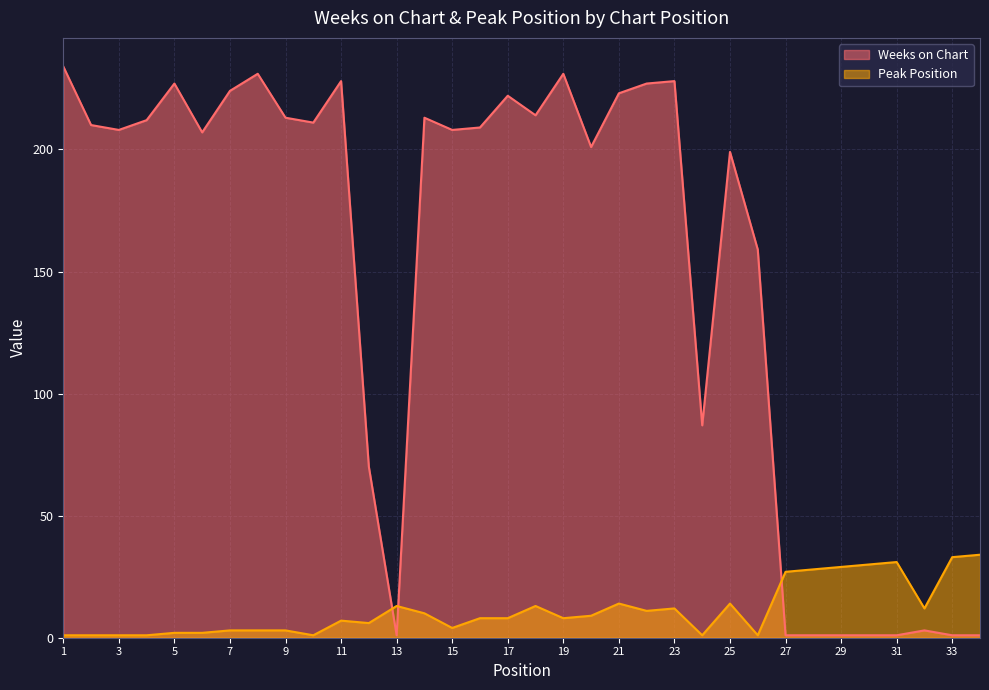

At which category is the sum across all series the highest?

23